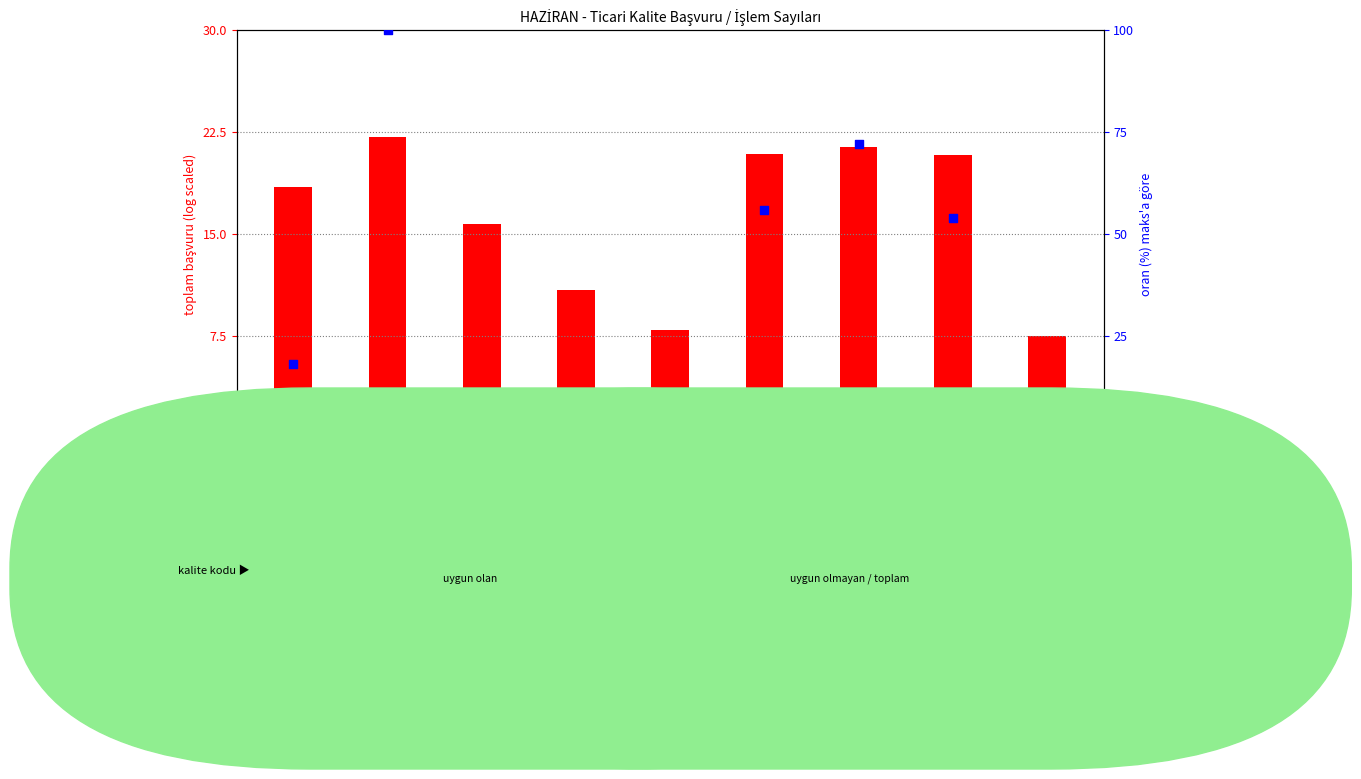

At how many categories does at least one series exceed 83?

1